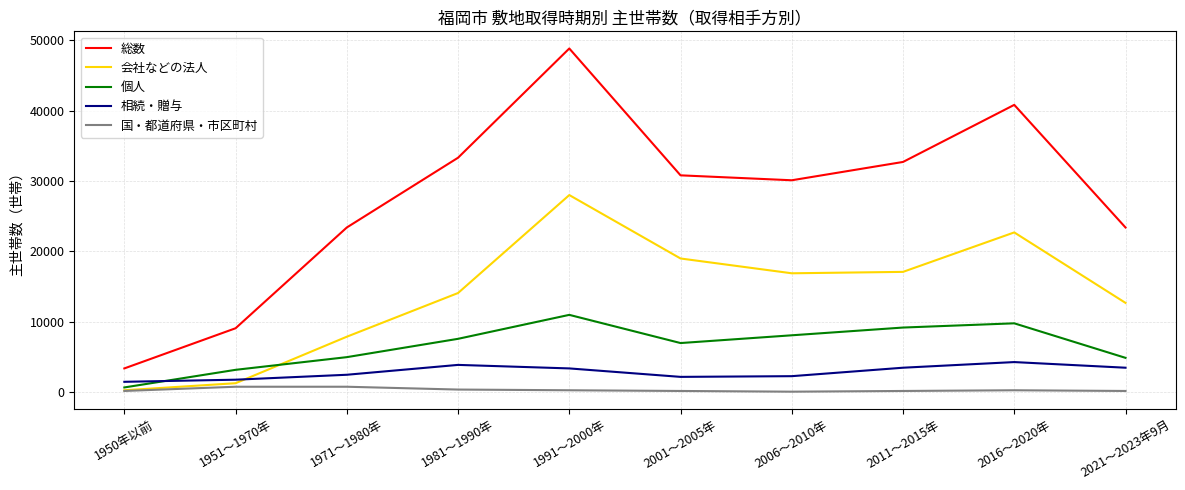

True or false: 総数 has a value of 22964 at 1991～2000年.

False